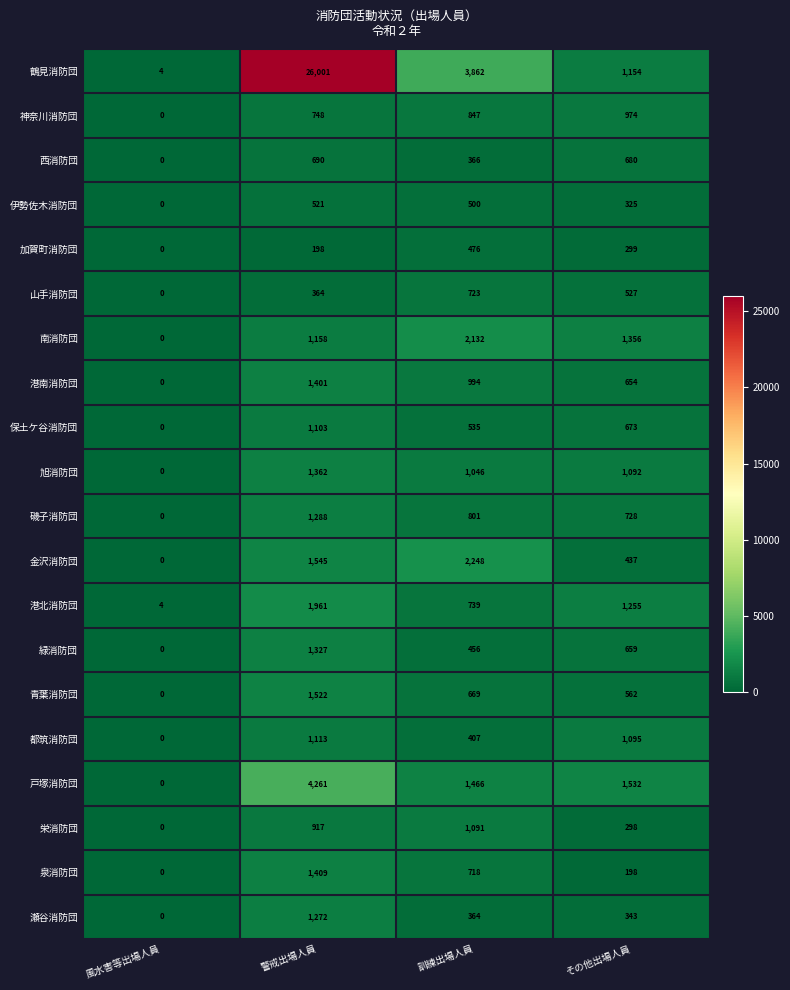

The value of 瀬谷消防団 at 風水害等出場人員 is 0. True or false?

True